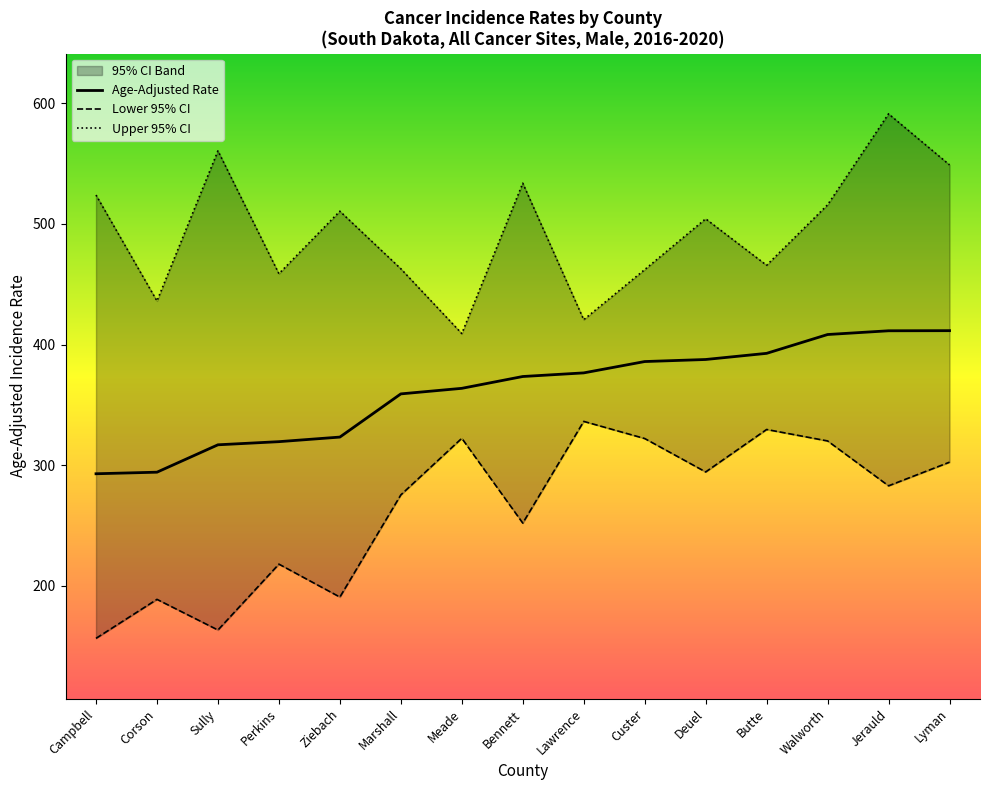

What is the sum of the Lower 95% CI values at Marshall and Deuel?

570.0